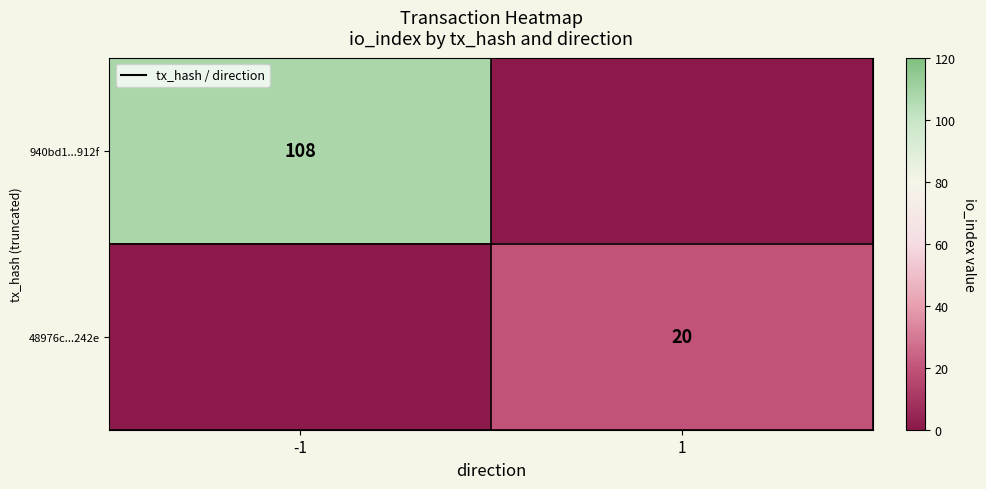

Is the value of 48976c...242e at 1 greater than the value of 940bd1...912f at -1?

No